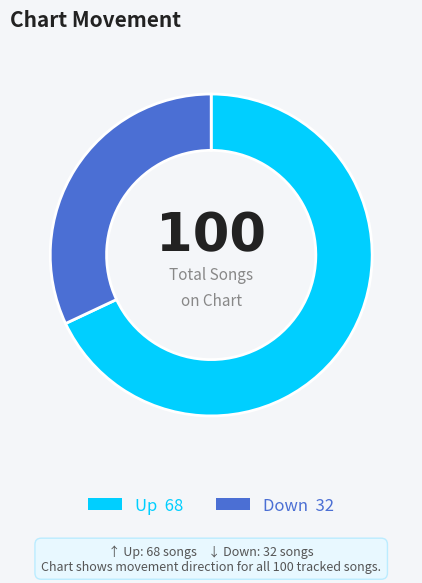

Does any single category account for the majority?

Yes